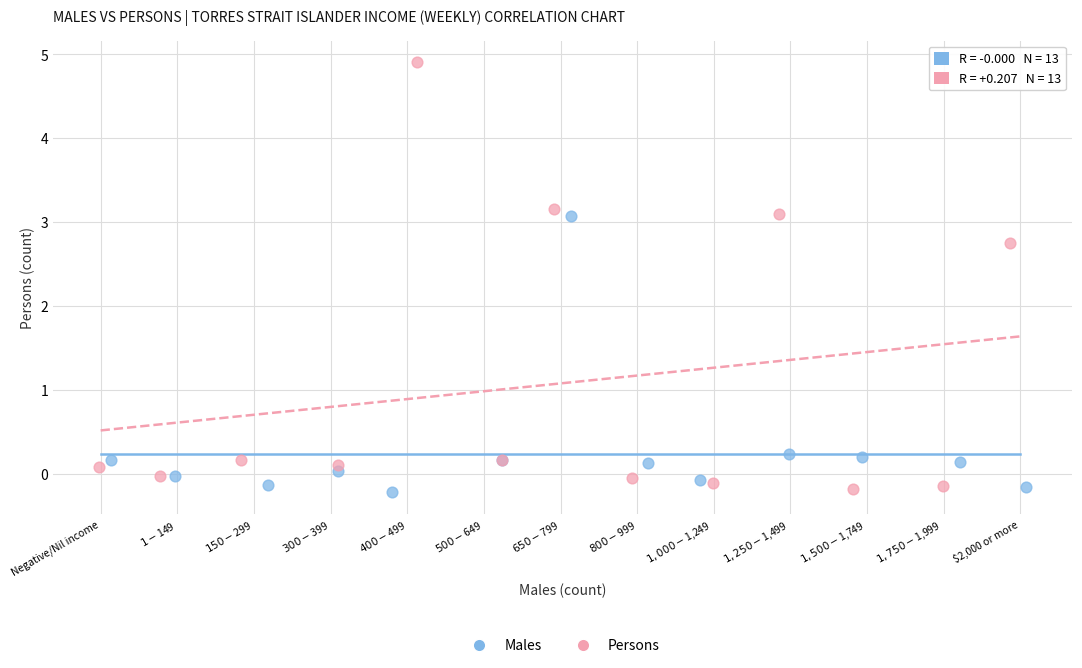

Which series has the largest Y range (max minus min)?

Persons